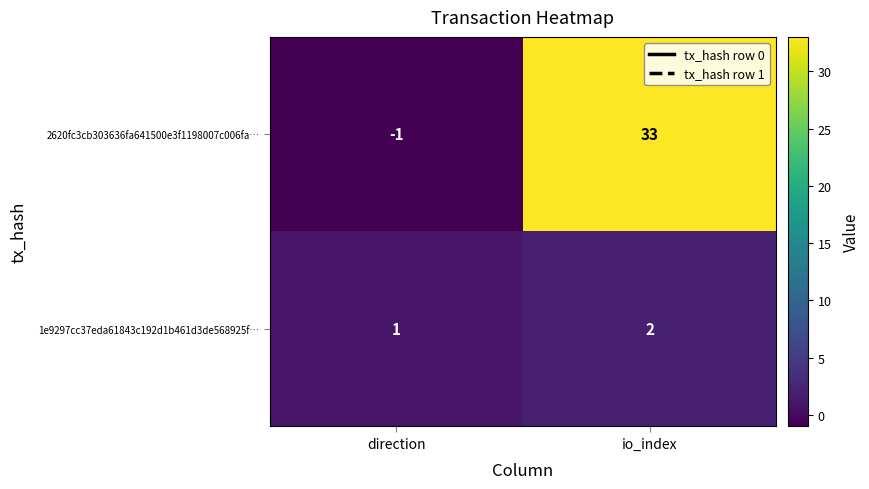

Rank the series by their maximum value, from highest to lowest.

2620fc3cb303636fa641500e3f1198007c006fa…, 1e9297cc37eda61843c192d1b461d3de568925f…